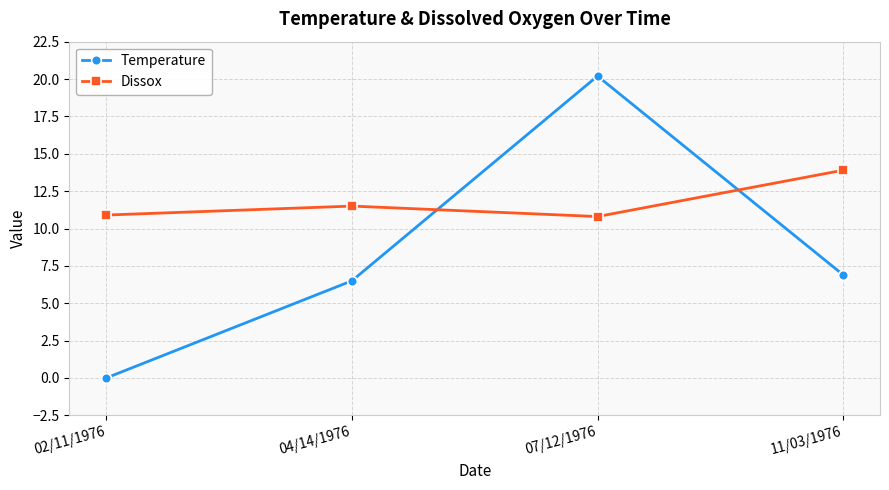

What is the difference between the maximum and minimum values in the Dissox series?

3.1